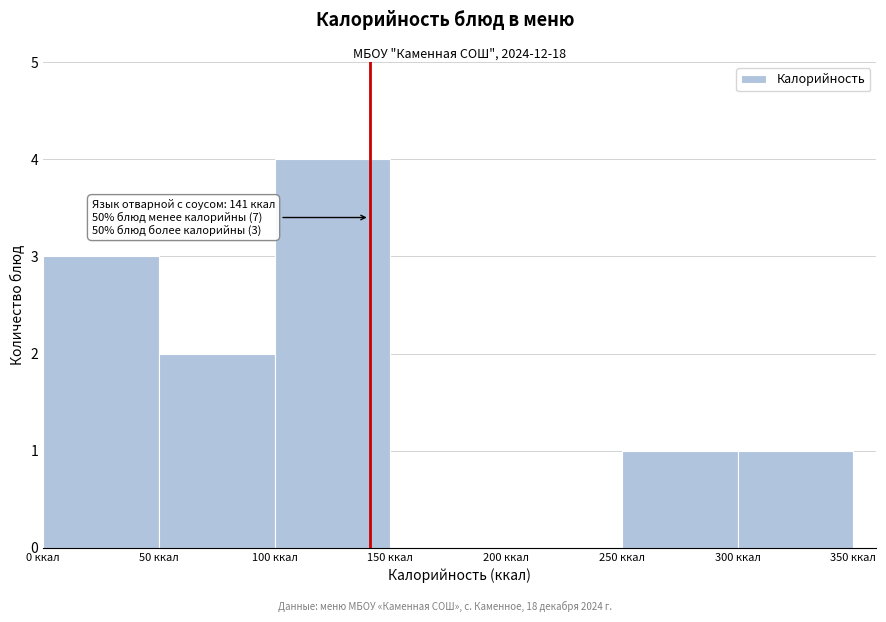

Over which range of the x-axis is the bar tallest?

100 to 150